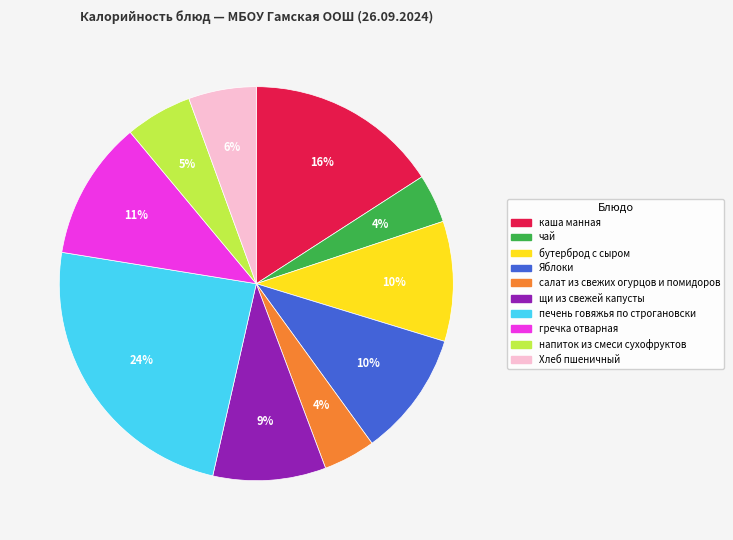

Do Яблоки and Хлеб пшеничный together represent more than half of the pie?

No